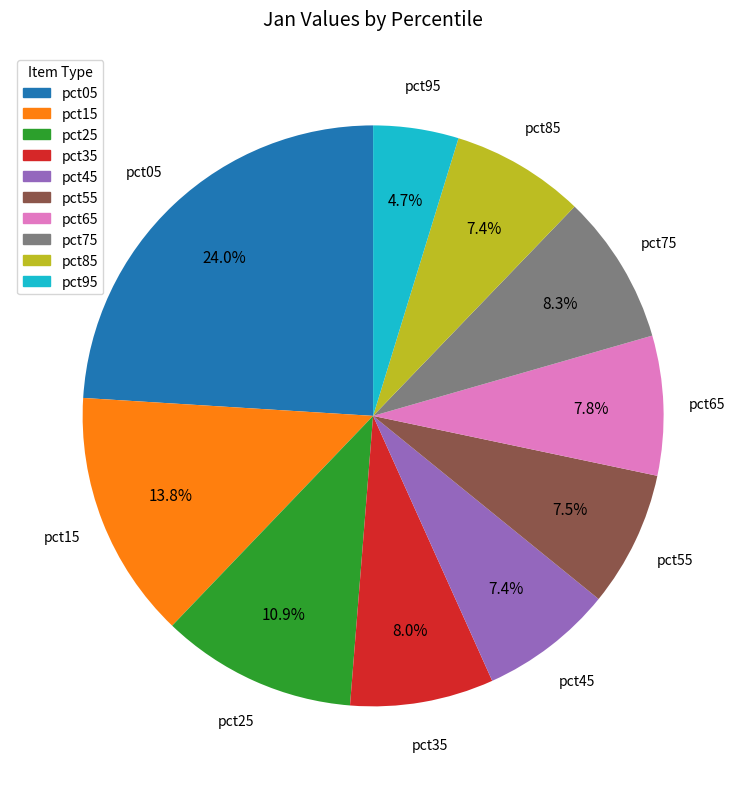

Combined, what portion of the pie is pct65 and pct15?

21.6%